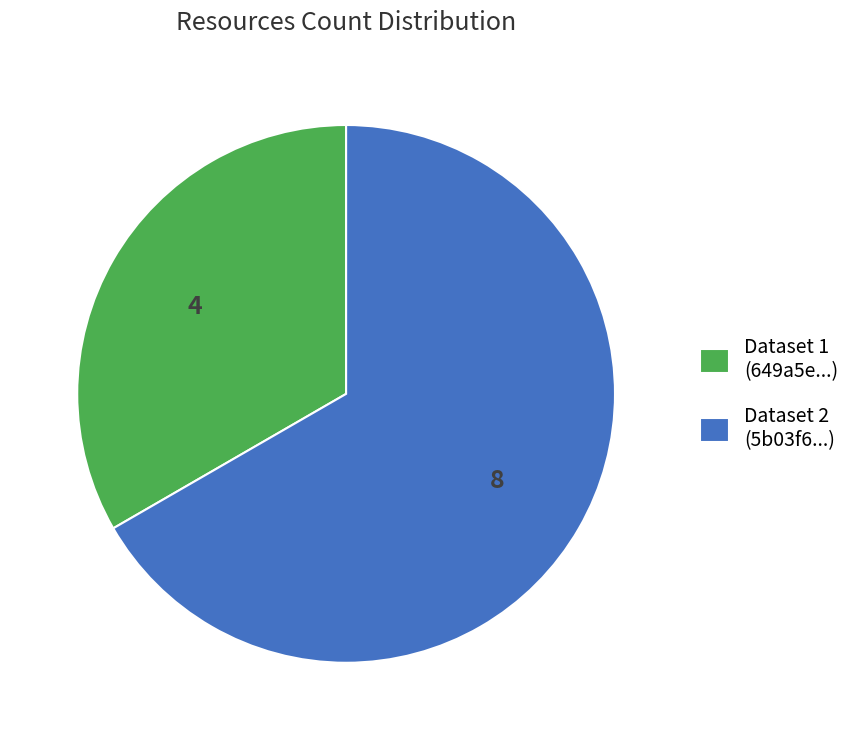

Is it true that Dataset 1 (649a5e...) is 28% of the pie?

False